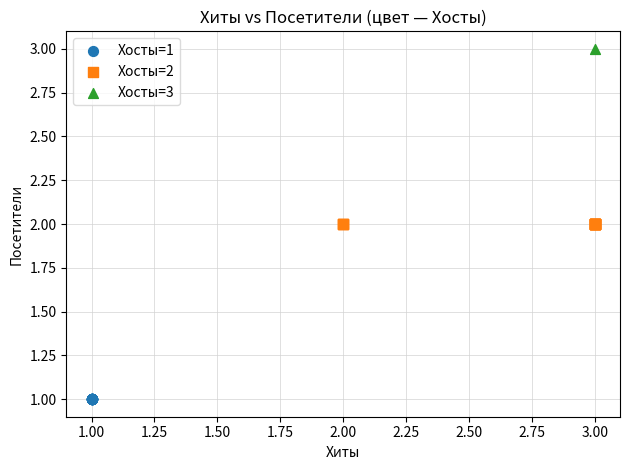

Which series contains the highest Y value?

Хосты=3